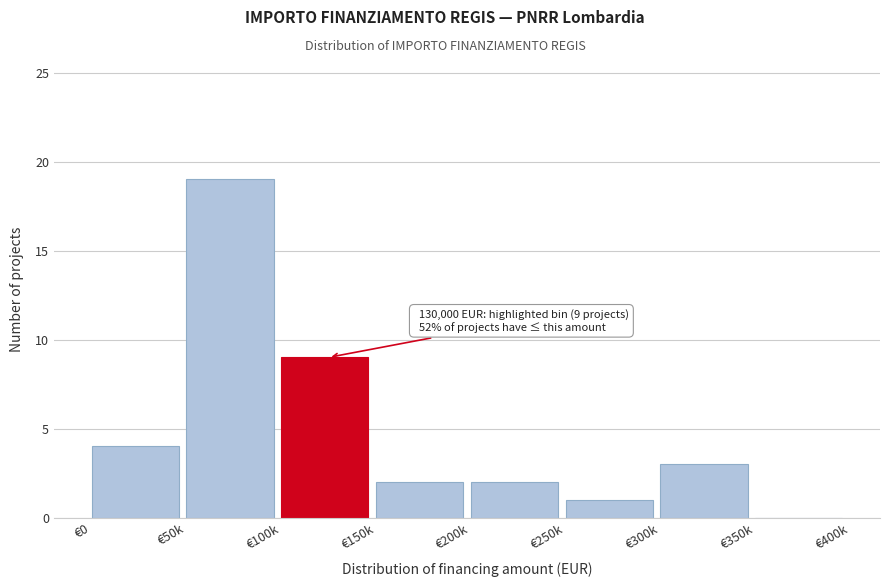

Reading right to left, what are all the values shown in this chart?

€350k=0	€300k=3	€250k=1	€200k=2	€150k=2	€100k=9	€50k=19	€0=4